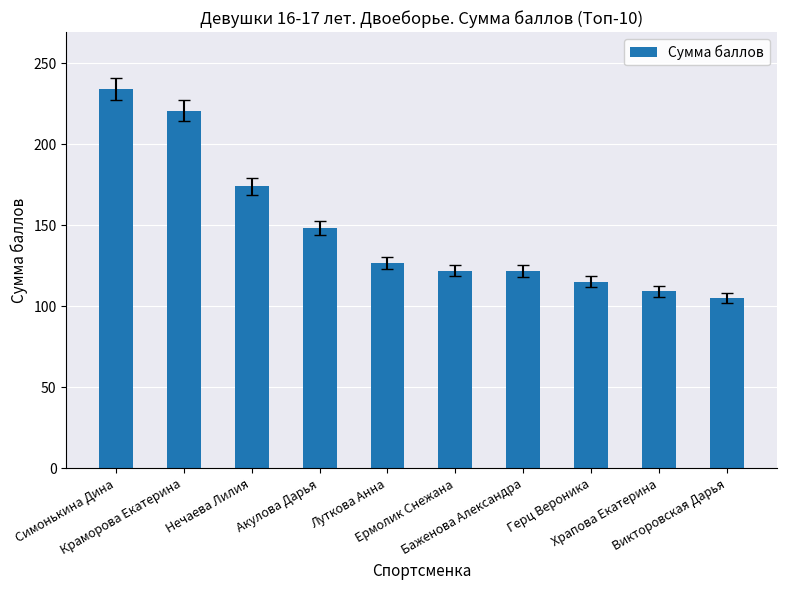

The value at Баженова Александра is 54.3. True or false?

False